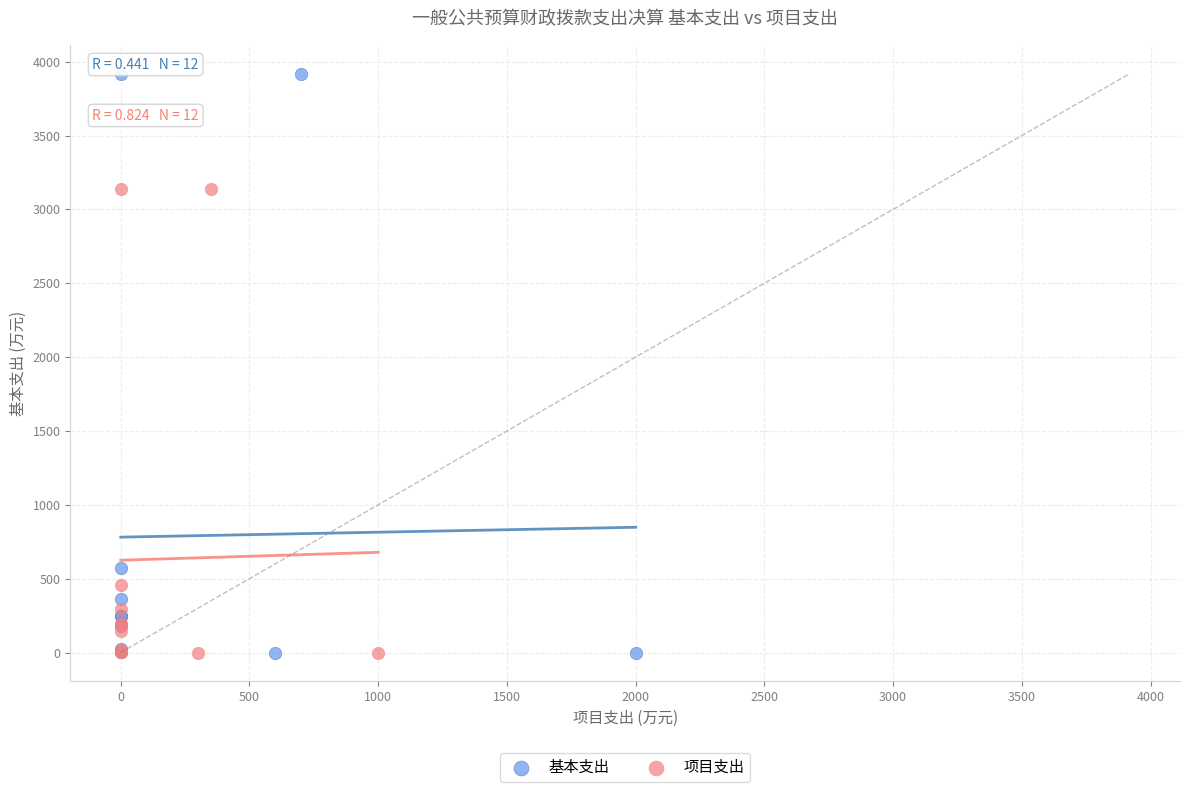

What are all the series names shown in the legend?

基本支出, 项目支出